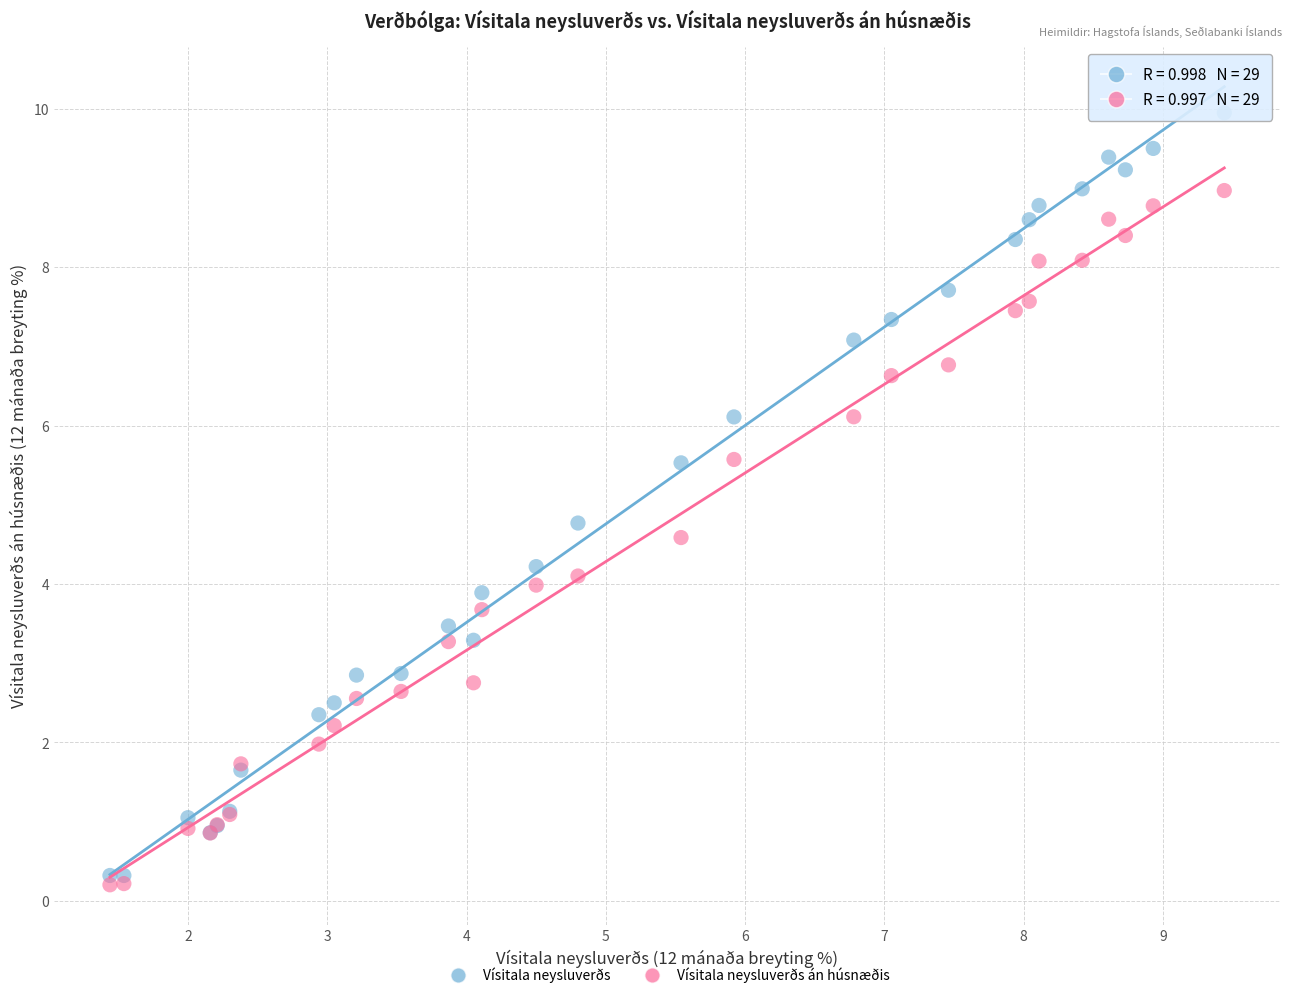

Which series contains the highest Y value?

Vísitala neysluverðs